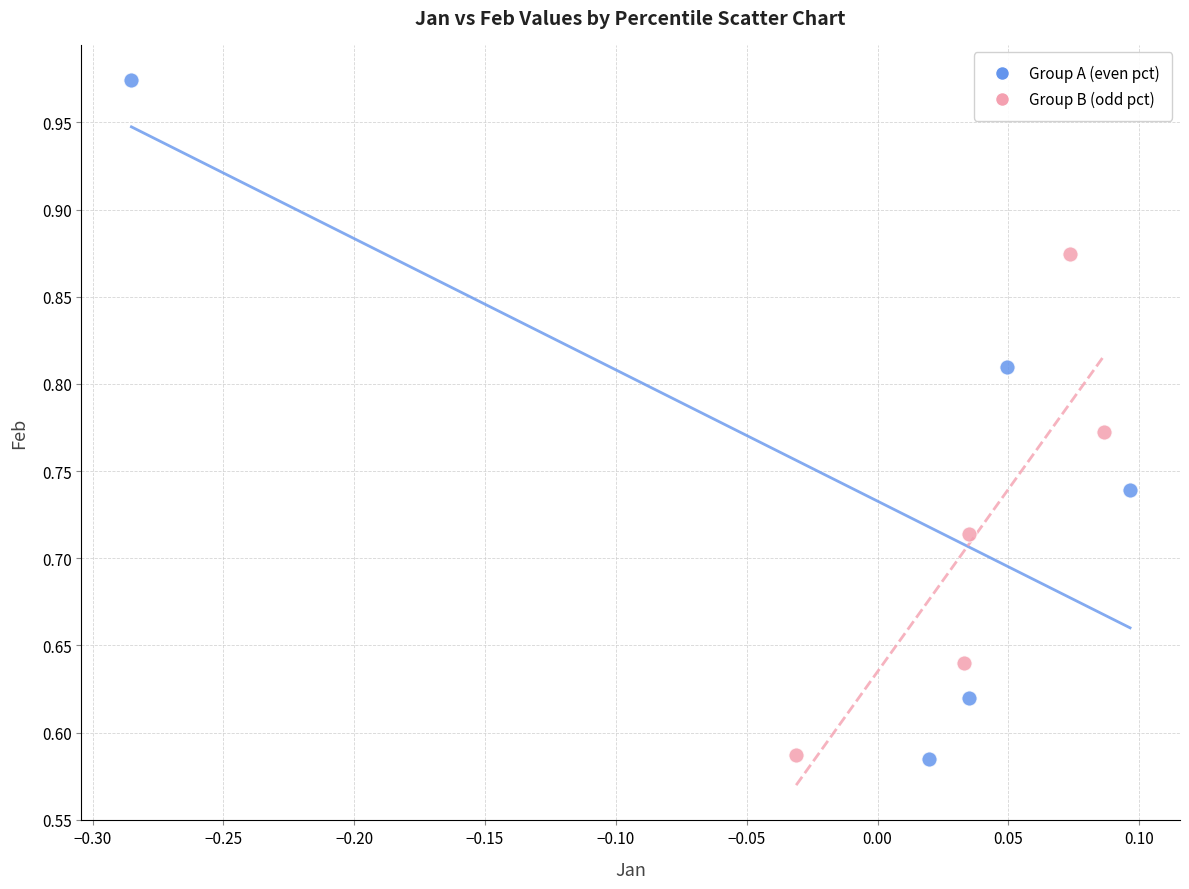

Which series has the largest Y range (max minus min)?

Group A (even pct)